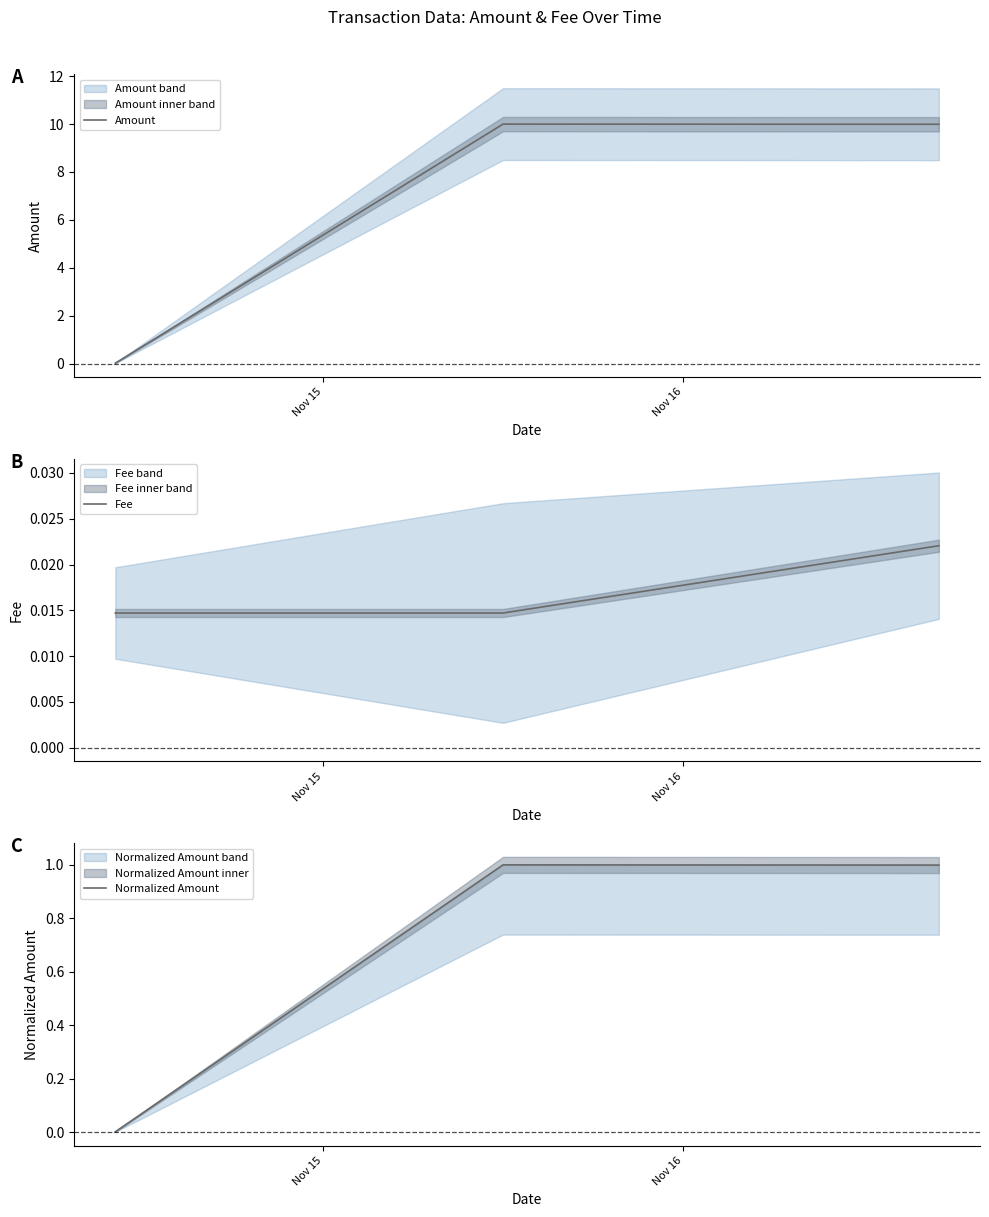

How many Fee values are between 0 and 1?

3